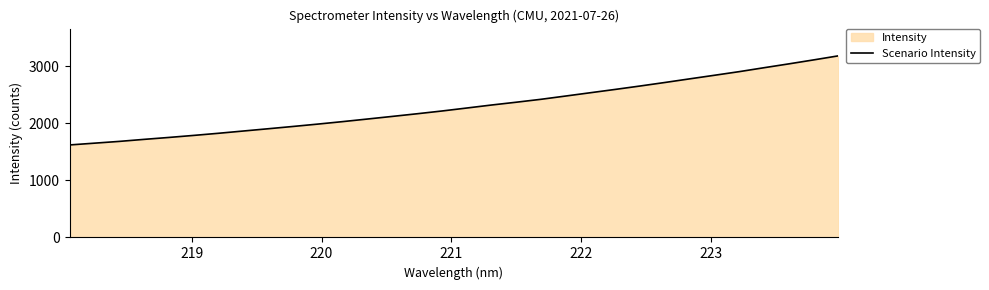

What is the maximum value shown in the chart?

3178.0